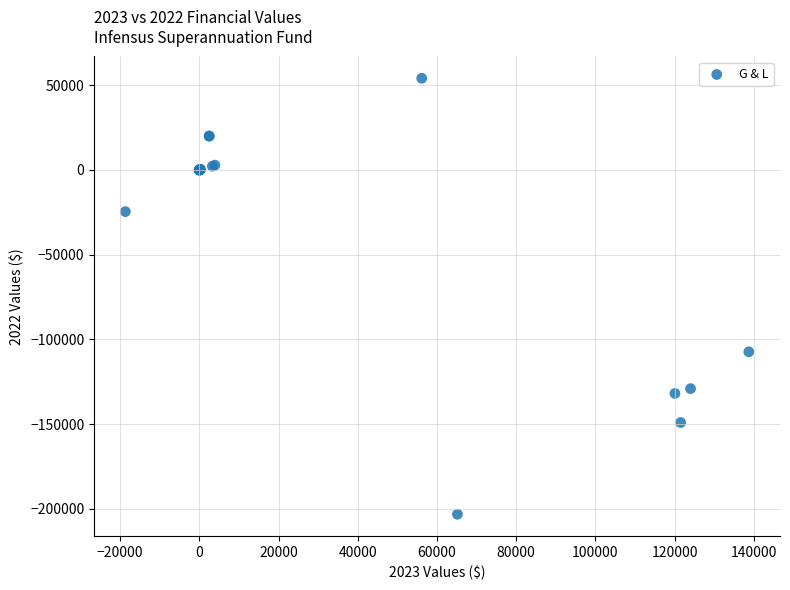

What Y value in the scatter plot is closest to -74569?

-107338.5